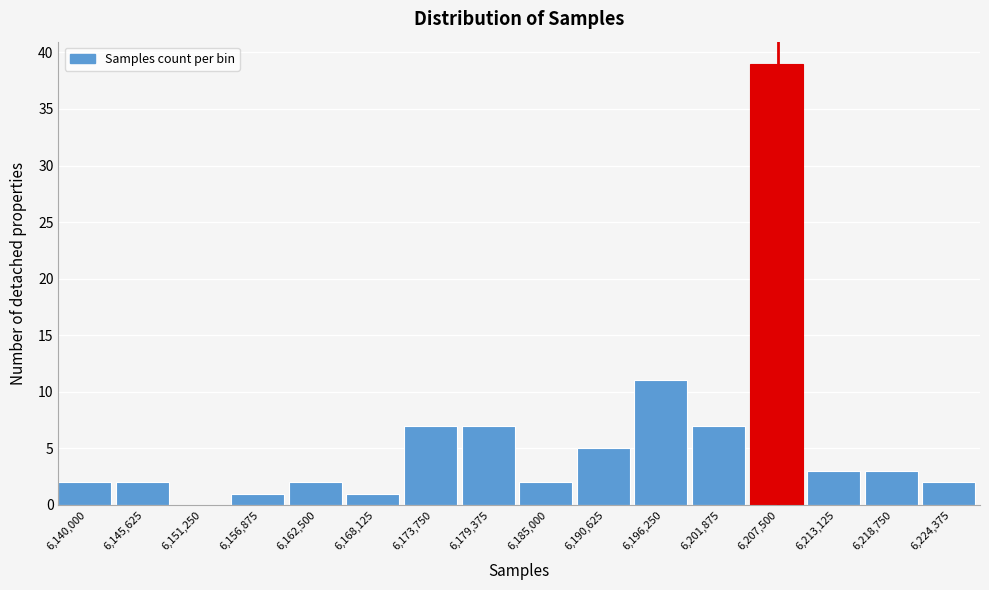

Reading left to right, extract all data points from this chart.

6,140,000=2	6,145,625=2	6,151,250=0	6,156,875=1	6,162,500=2	6,168,125=1	6,173,750=7	6,179,375=7	6,185,000=2	6,190,625=5	6,196,250=11	6,201,875=7	6,207,500=39	6,213,125=3	6,218,750=3	6,224,375=2